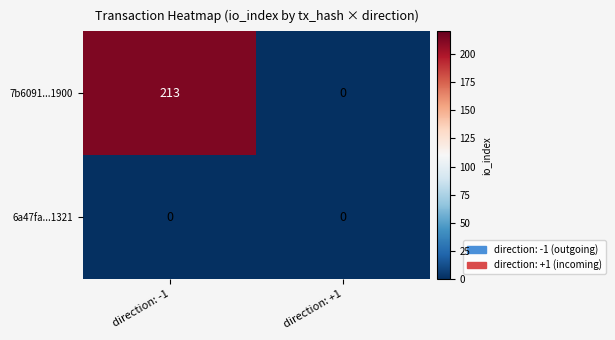

What value does the 7b6091...1900 series have at direction: -1?

213